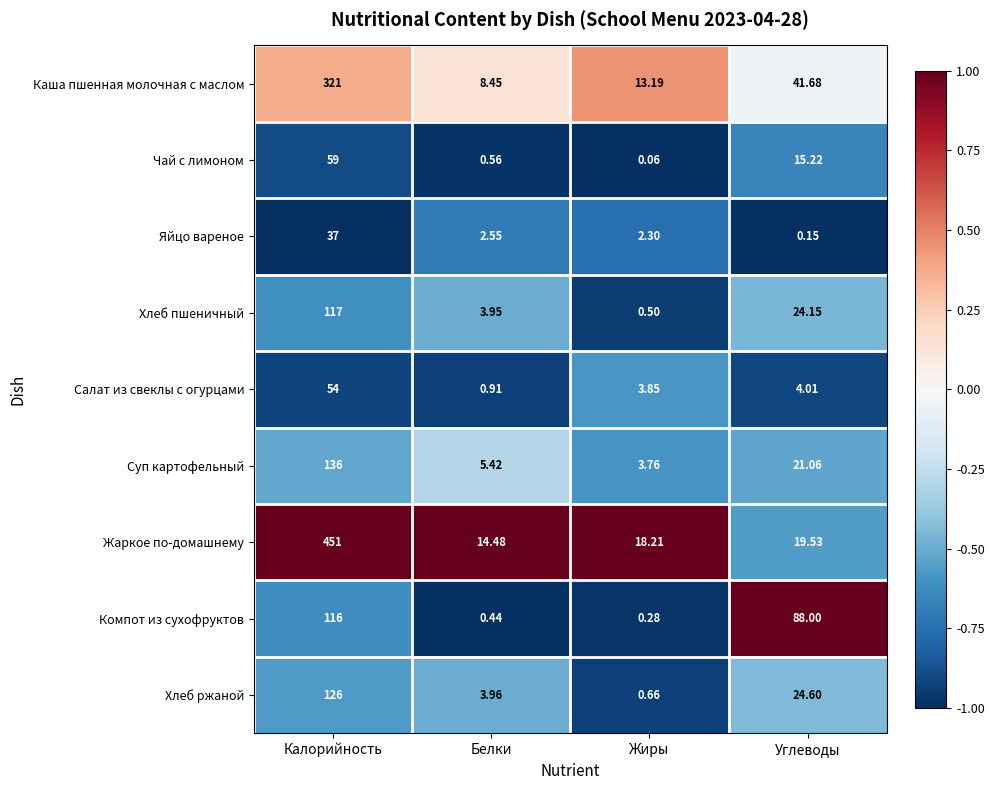

Which category has the highest value in the Яйцо вареное series?

Калорийность